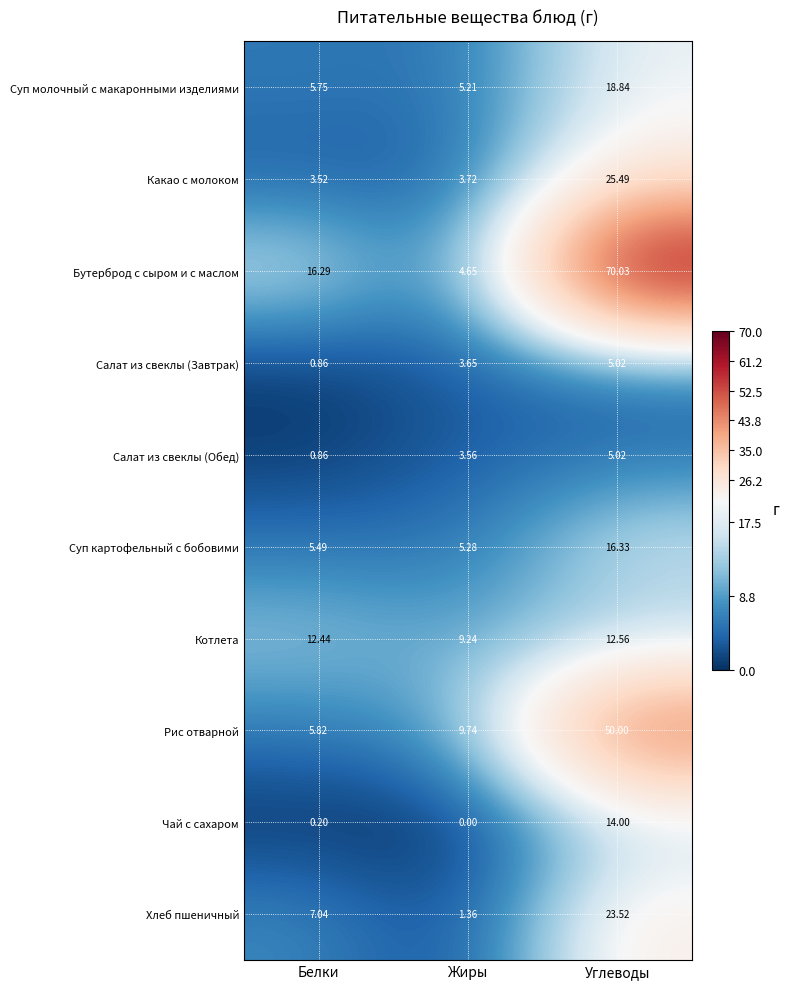

Which series changed the most between Белки and Жиры?

Бутерброд с сыром и с маслом